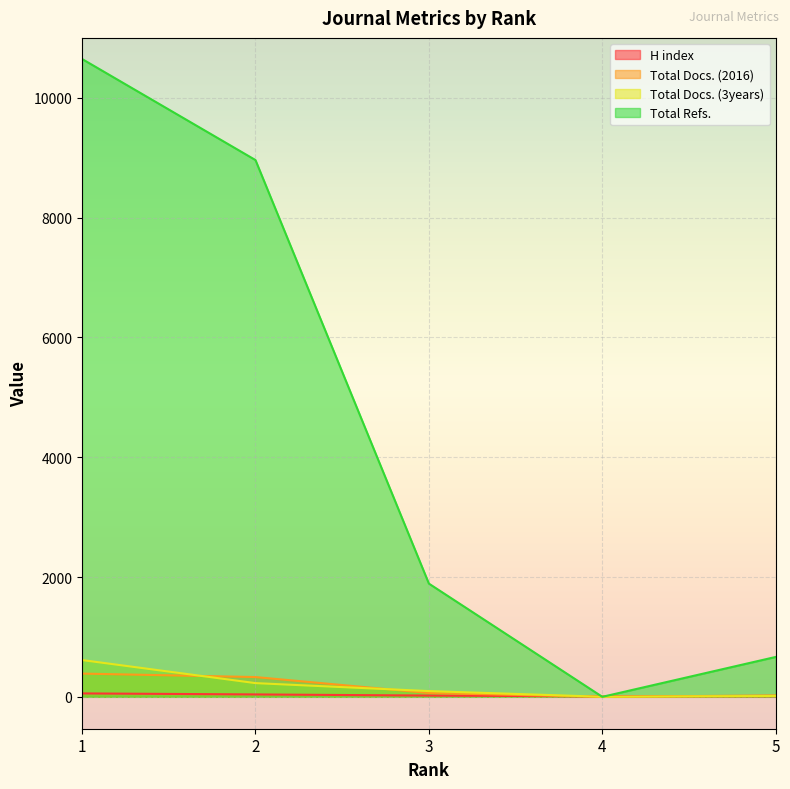

Reading left to right, what are all the values shown in this chart?

H index: 1=57	2=40	3=21	4=7	5=10
Total Docs. (2016): 1=388	2=330	3=64	4=0	5=24
Total Docs. (3years): 1=614	2=229	3=96	4=1	5=14
Total Refs.: 1=10648	2=8961	3=1890	4=0	5=666